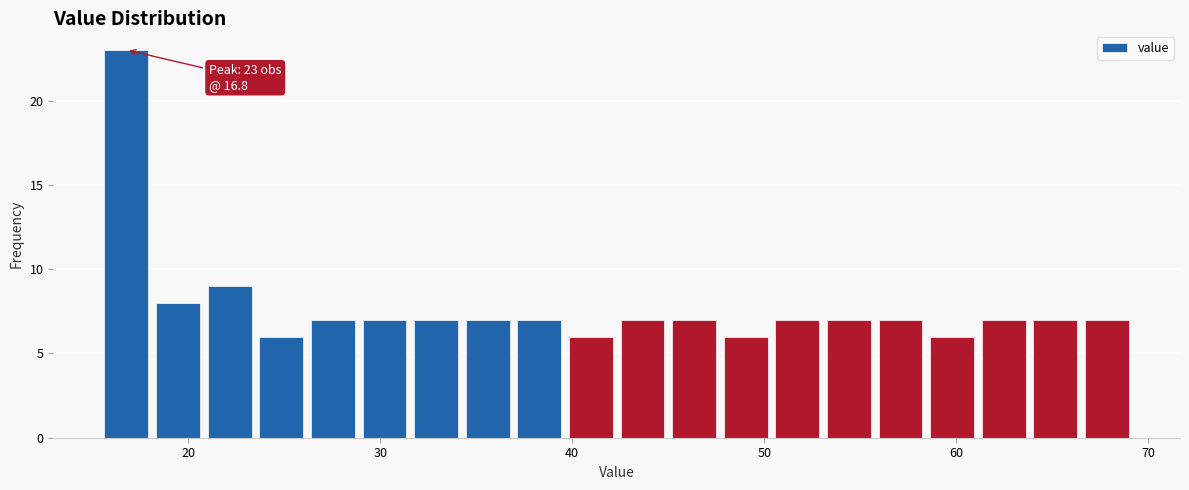

Around what value on the x-axis is the tallest bar? Give the approximate position of its centre, as read against the axis.

17